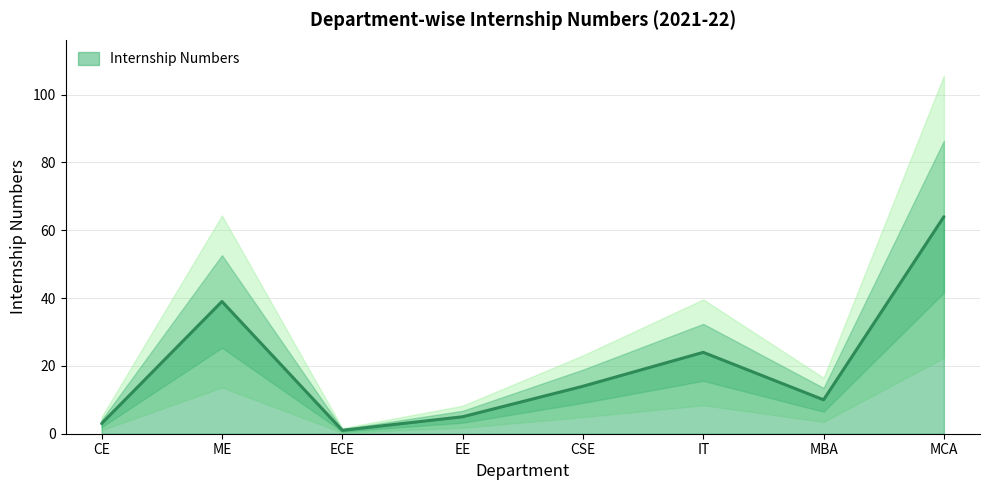

What is the sum of the values at IT and ECE?

25